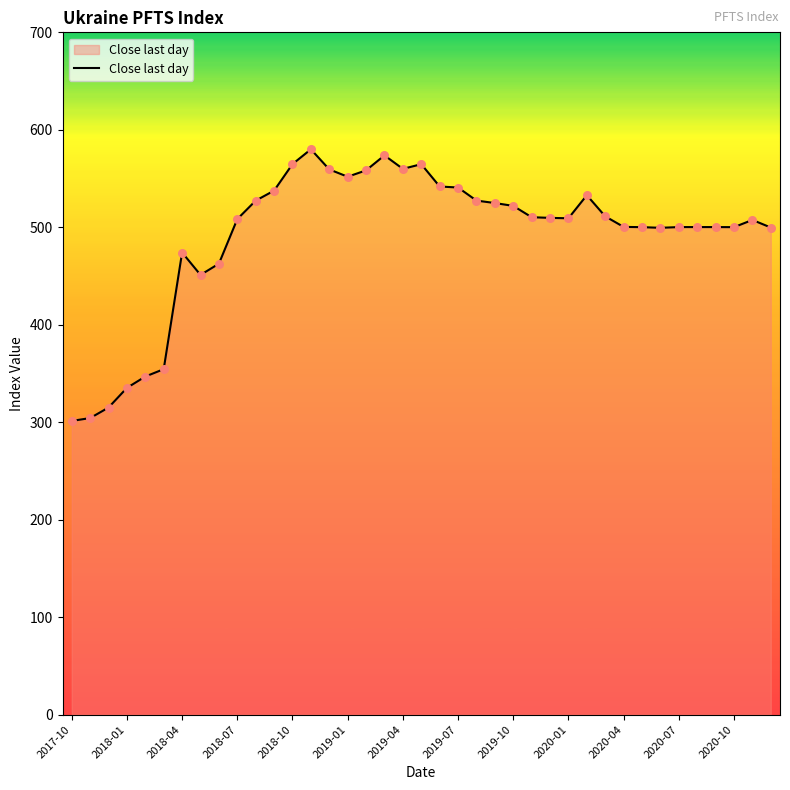

What is the difference between the maximum and minimum values?

278.7